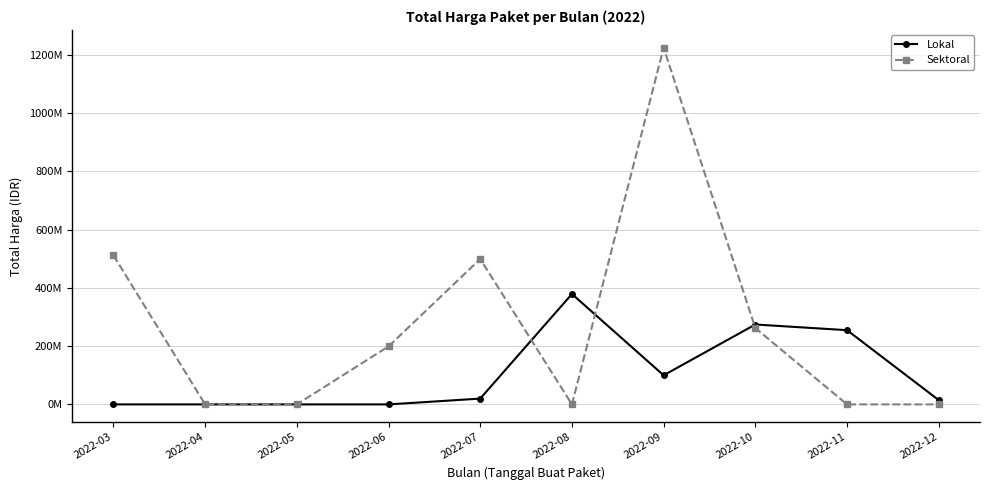

What is the sum of the Sektoral values at 2022-03 and 2022-04?

511900000